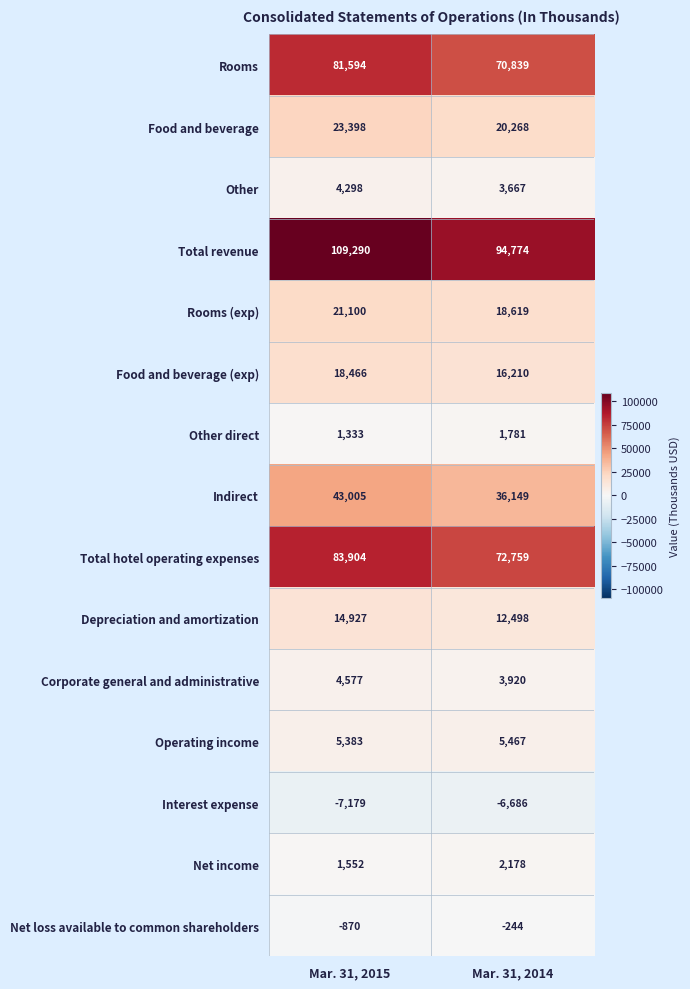

At Mar. 31, 2014, list the series in order from smallest to largest.

Interest expense, Net loss available to common shareholders, Other direct, Net income, Other, Corporate general and administrative, Operating income, Depreciation and amortization, Food and beverage (exp), Rooms (exp), Food and beverage, Indirect, Rooms, Total hotel operating expenses, Total revenue